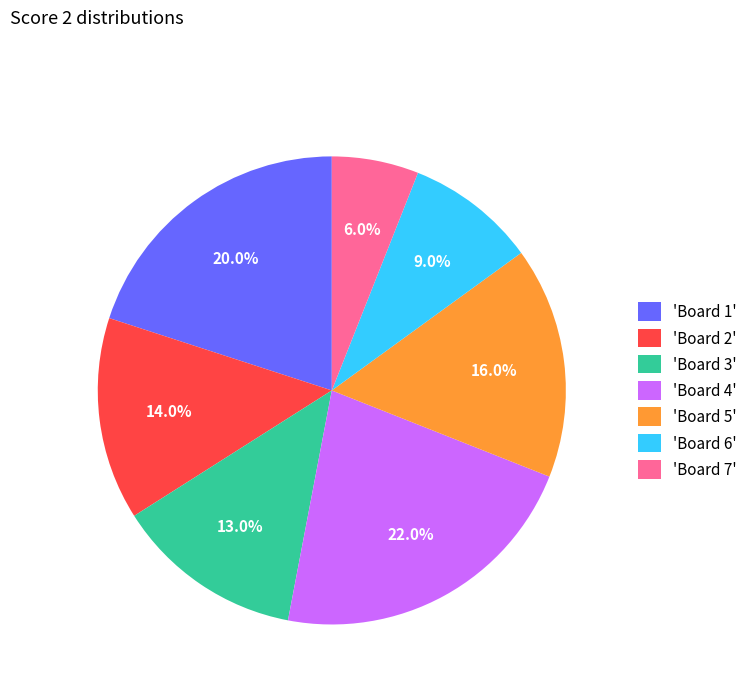

Does any single category account for the majority?

No